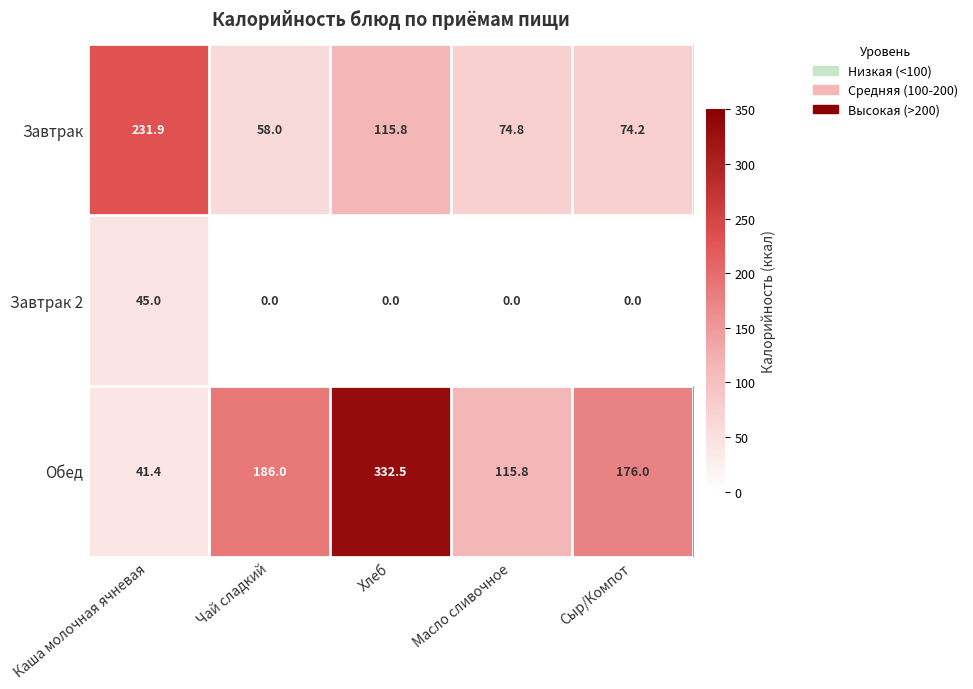

What is the total value across all series at Масло сливочное?

190.6